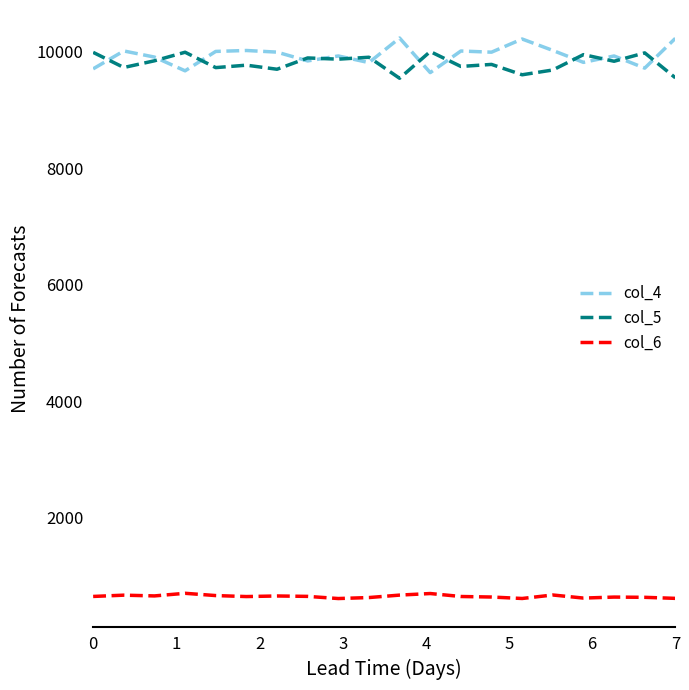

What is the greatest value displayed?

10236